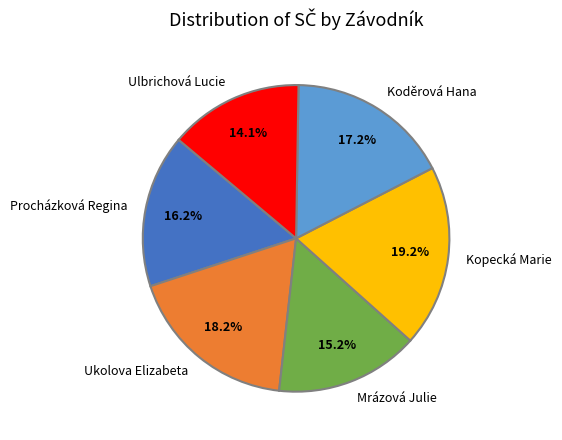

Rank the categories by value from highest to lowest.

Kopecká Marie, Ukolova Elizabeta, Koděrová Hana, Procházková Regina, Mrázová Julie, Ulbrichová Lucie